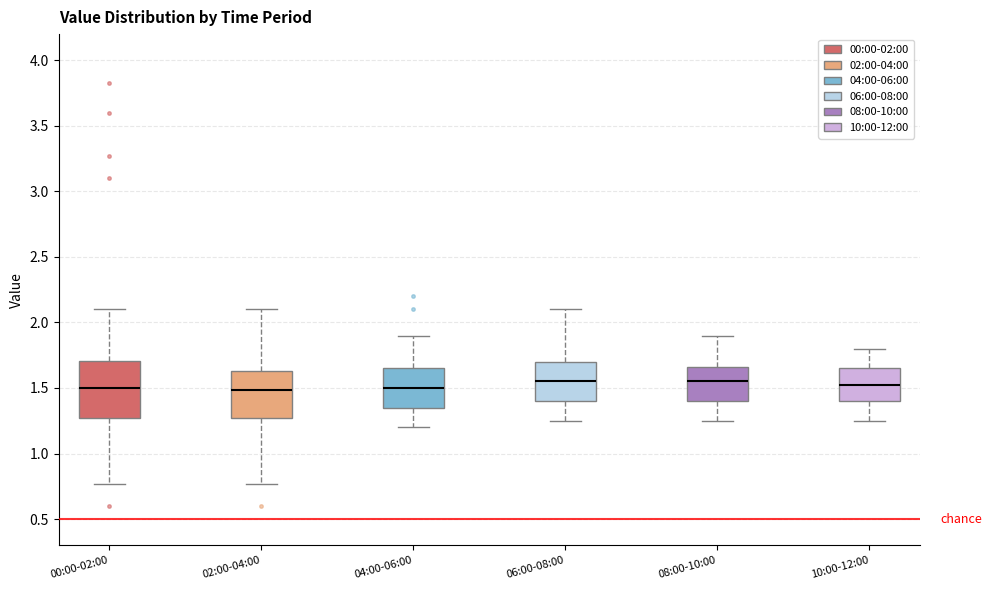

Reading left to right, read every box against the y-axis: the position of its median line, the range the box covers, and the ends of its whiskers. The values are not printed on the chart, so give them approximately, as read against the axis.

00:00-02:00: median 1.50, box 1.25 to 1.70, whiskers 0.75 to 2.10
02:00-04:00: median 1.50, box 1.25 to 1.65, whiskers 0.75 to 2.10
04:00-06:00: median 1.50, box 1.35 to 1.65, whiskers 1.20 to 1.90
06:00-08:00: median 1.55, box 1.40 to 1.70, whiskers 1.25 to 2.10
08:00-10:00: median 1.55, box 1.40 to 1.65, whiskers 1.25 to 1.90
10:00-12:00: median 1.55, box 1.40 to 1.65, whiskers 1.25 to 1.80